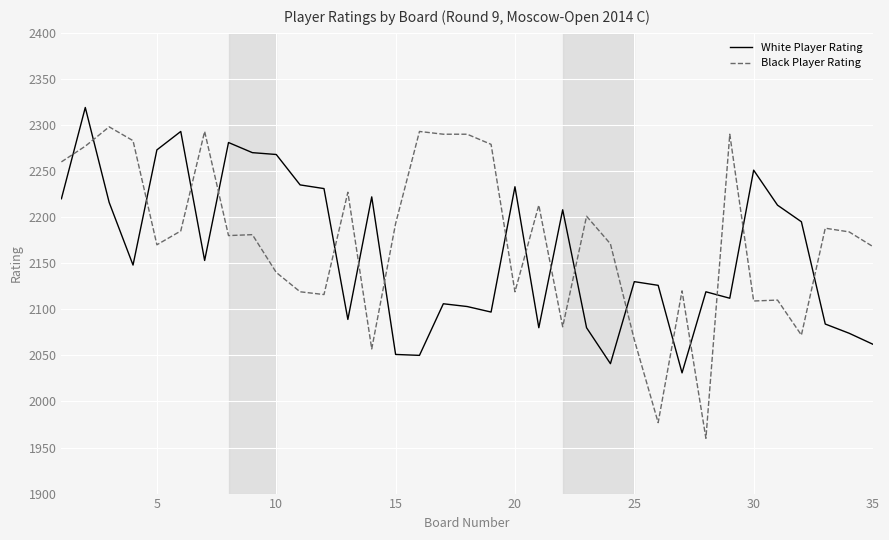

Which series has the widest spread of values?

Black Player Rating